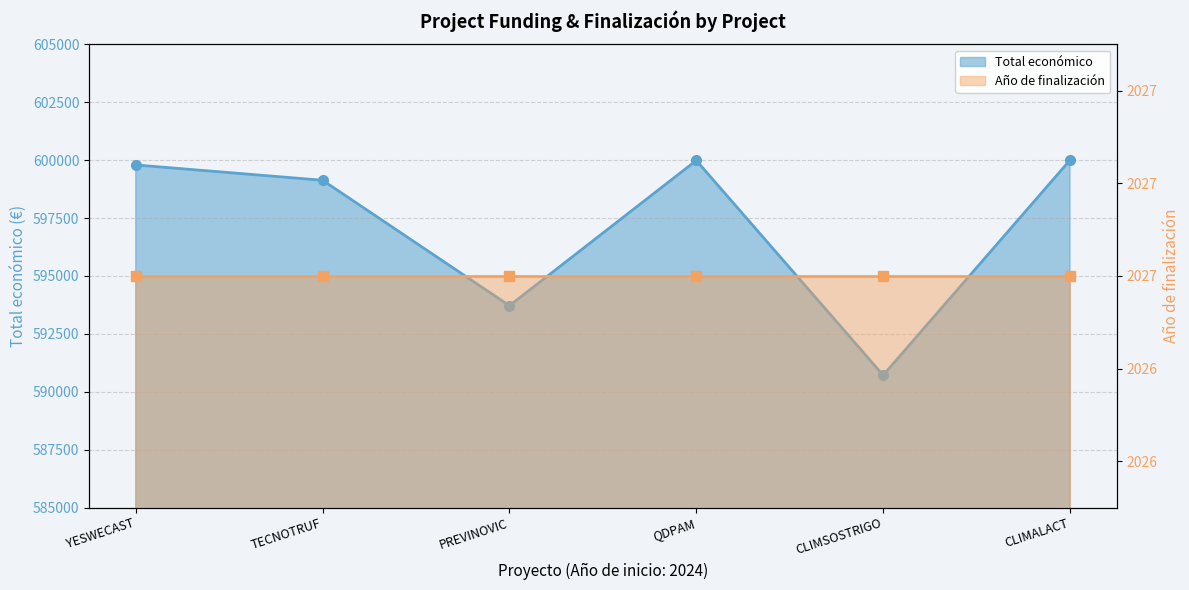

What is the total value across all series at PREVINOVIC?

595742